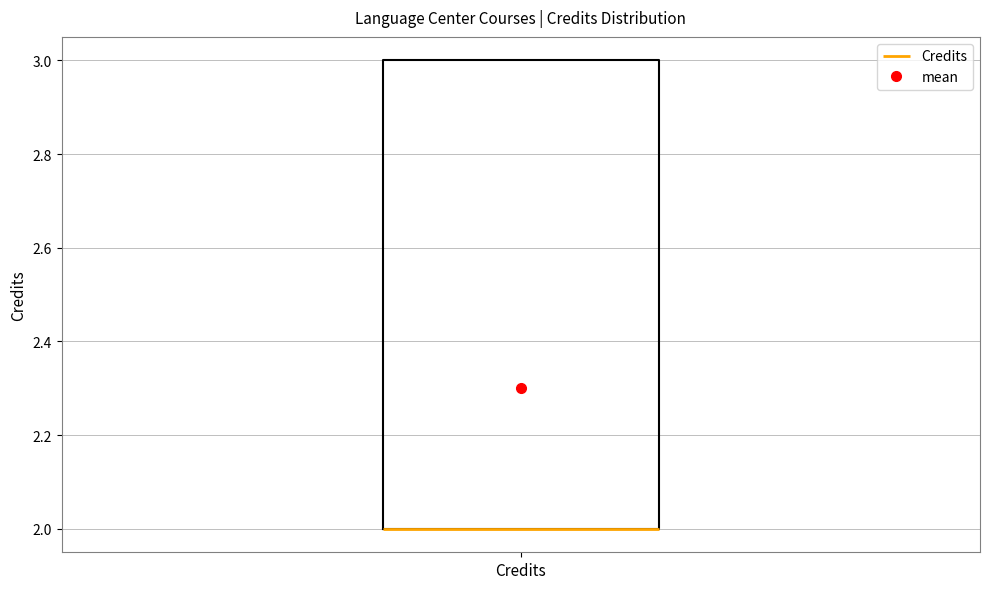

Where is the upper edge of the box for Credits on the y-axis? The values are not printed on the chart, so give them approximately, as read against the axis.

3